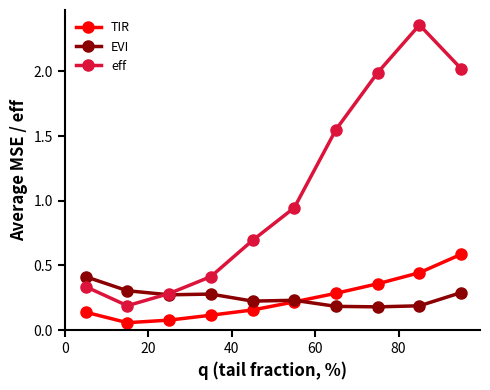

Which series has the widest spread of values?

eff